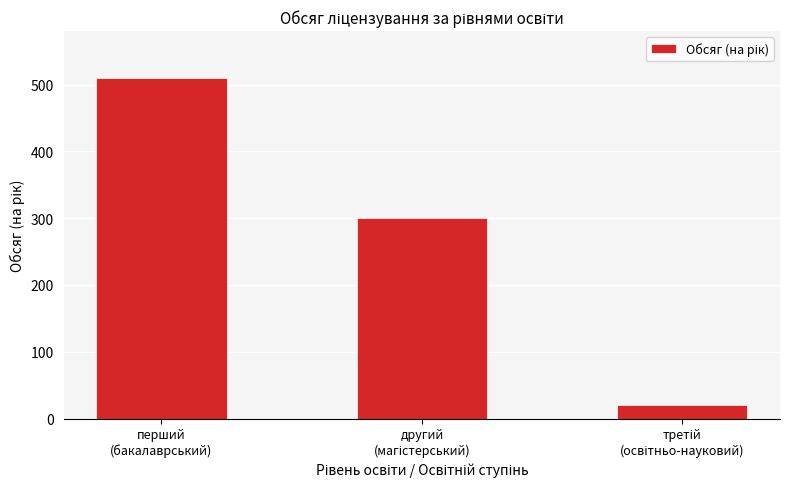

How many values are between 20 and 510?

3